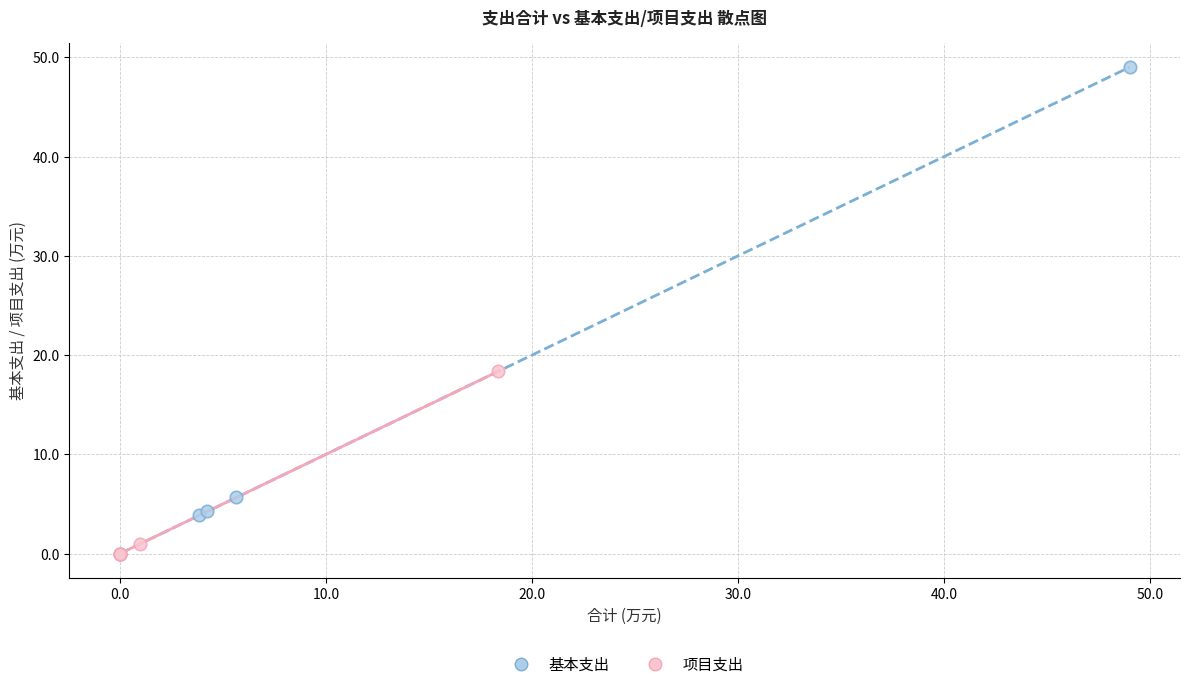

Which series has the widest spread of Y values?

基本支出